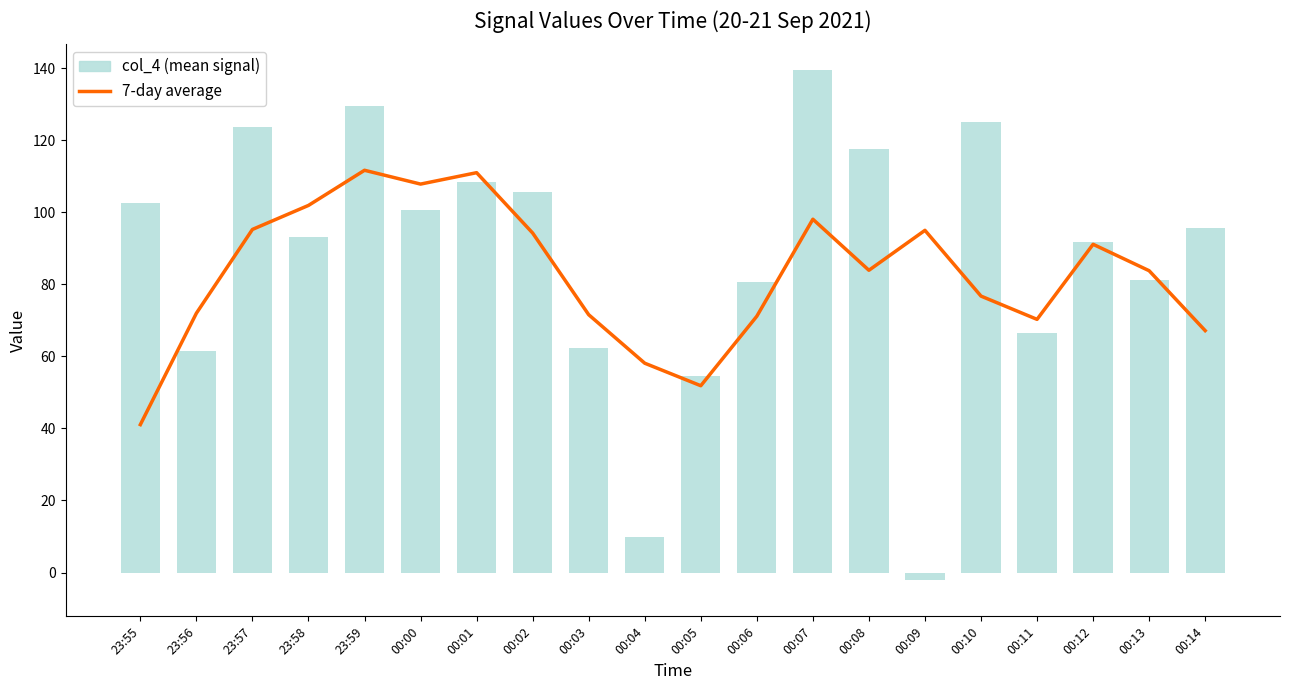

What is the difference between the maximum and minimum values in the col_4 series?

141.7